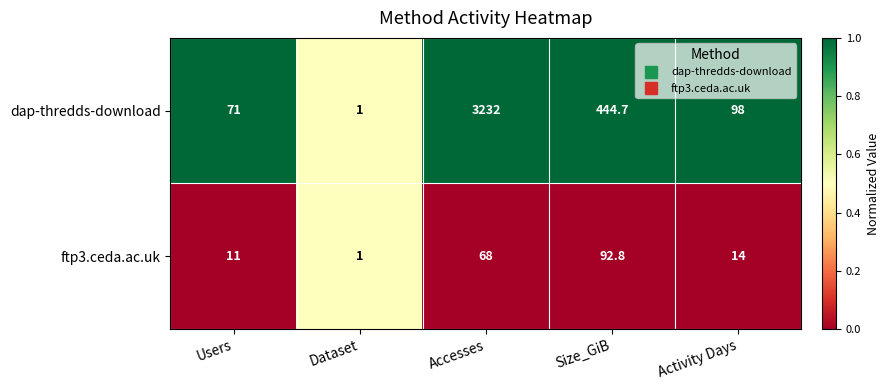

Read the ftp3.ceda.ac.uk value at Size_GiB.

92.8